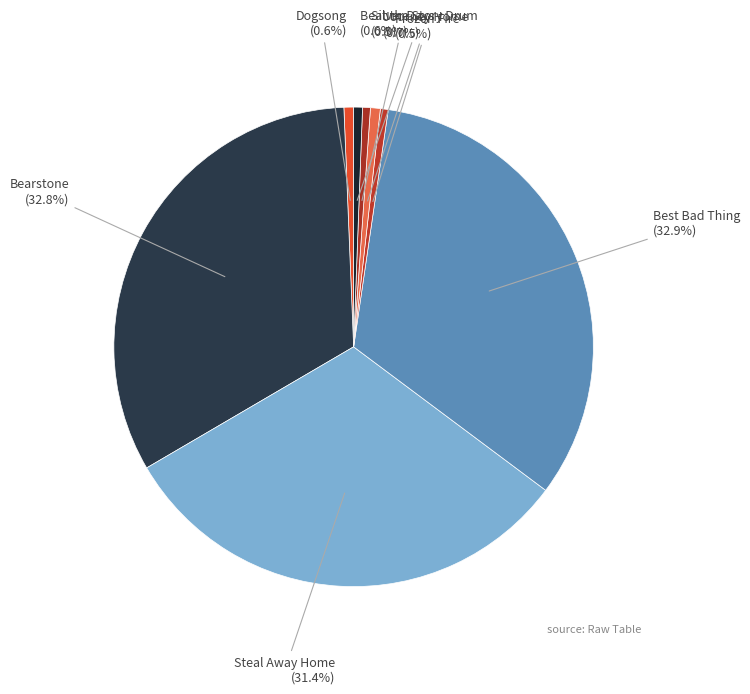

Does Best Bad Thing account for over 50% of the chart?

No